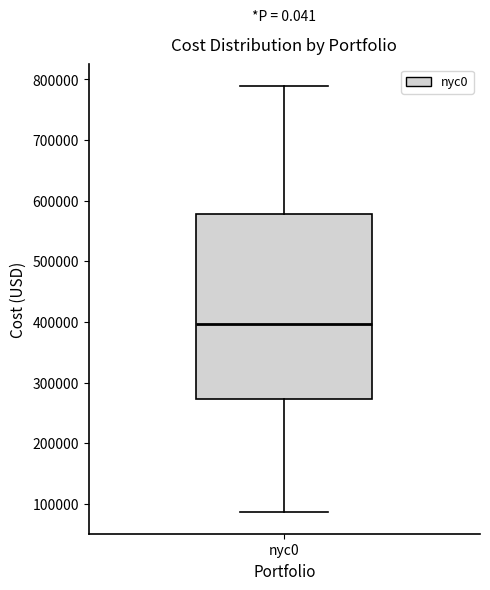

Where does the median line of the box for nyc0 sit on the y-axis? The values are not printed on the chart, so give them approximately, as read against the axis.

400000